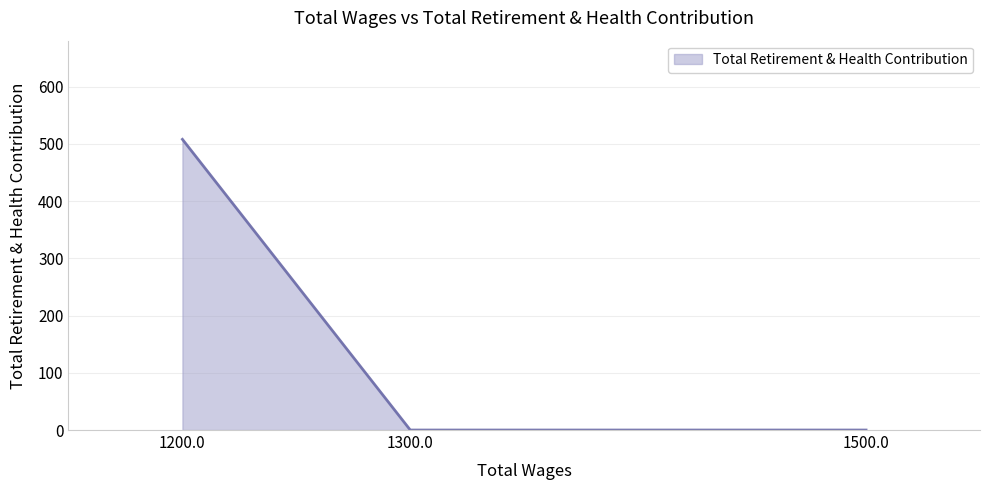

List the labels in order of value, smallest first.

1500.0, 1300.0, 1200.0